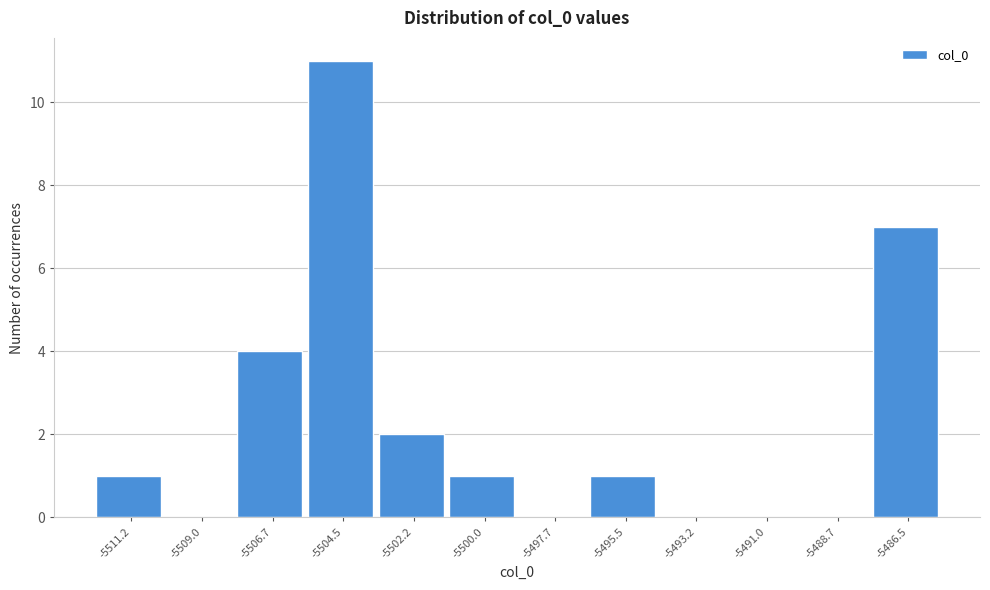

Reading left to right, list all the values displayed in this chart.

-5511.2=1	-5509.0=0	-5506.7=4	-5504.5=11	-5502.2=2	-5500.0=1	-5497.7=0	-5495.5=1	-5493.2=0	-5491.0=0	-5488.7=0	-5486.5=7